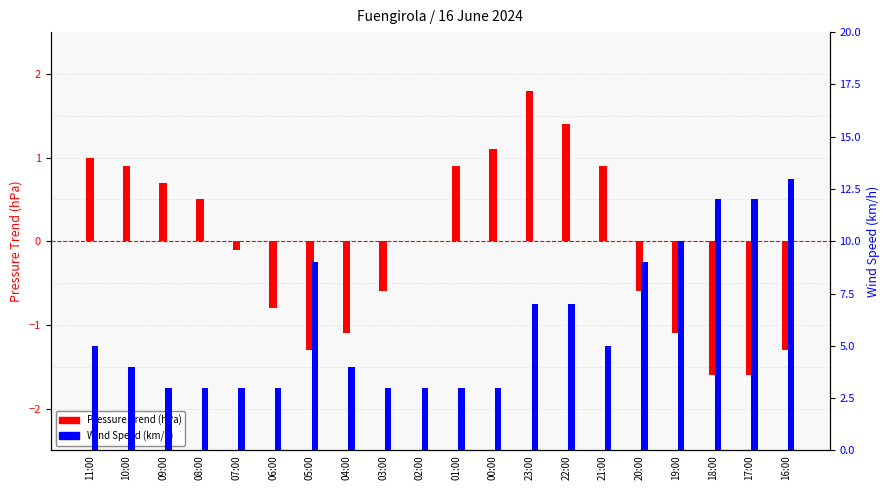

Where is Pressure Trend (hPa) nearest to the value 0?

02:00